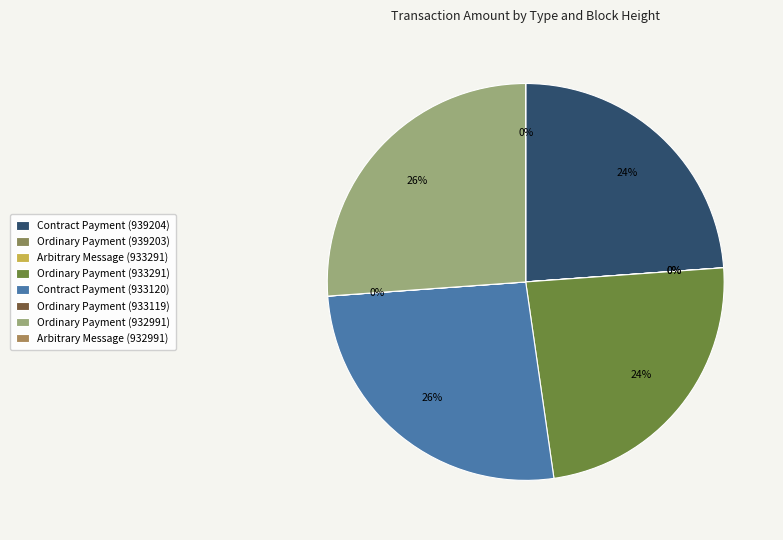

Which category has the biggest portion of the pie?

Ordinary Payment
(932991)